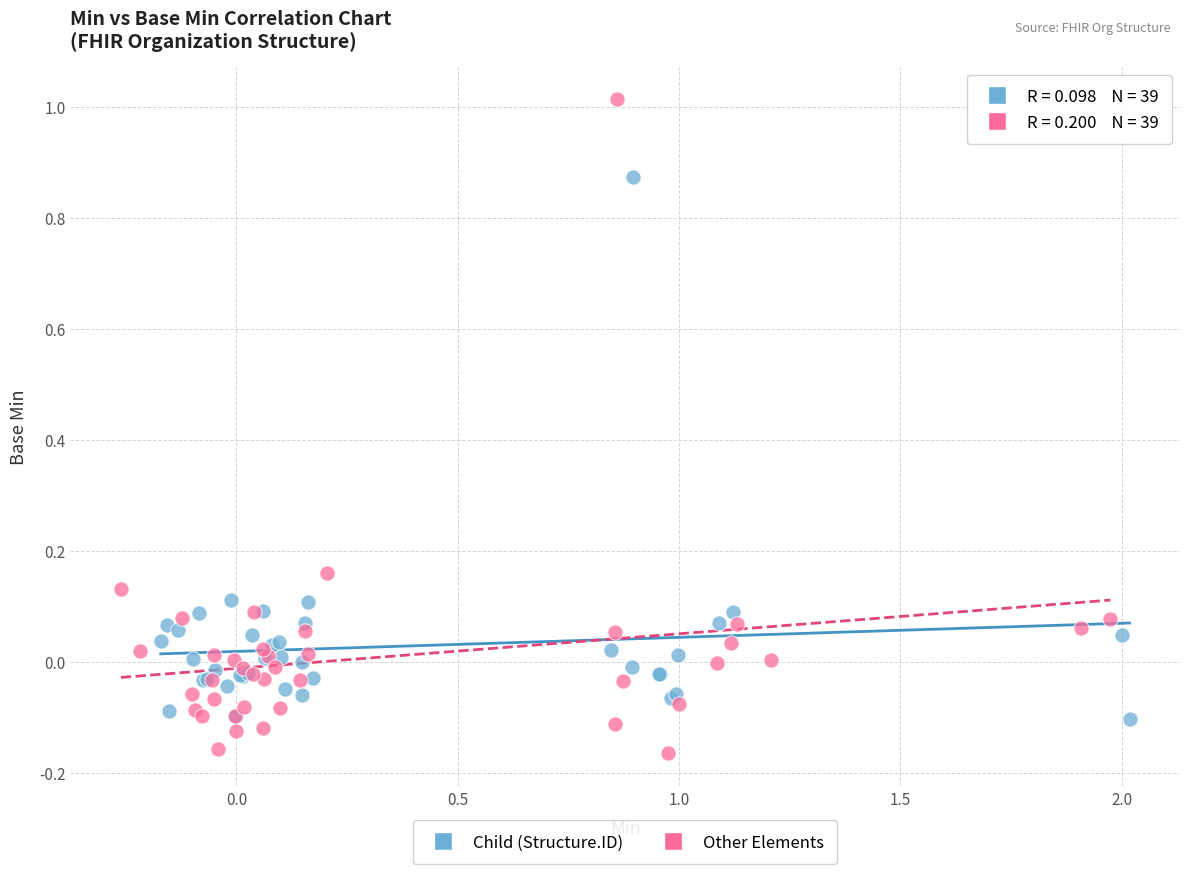

Which series contains the lowest Y value?

Other Elements